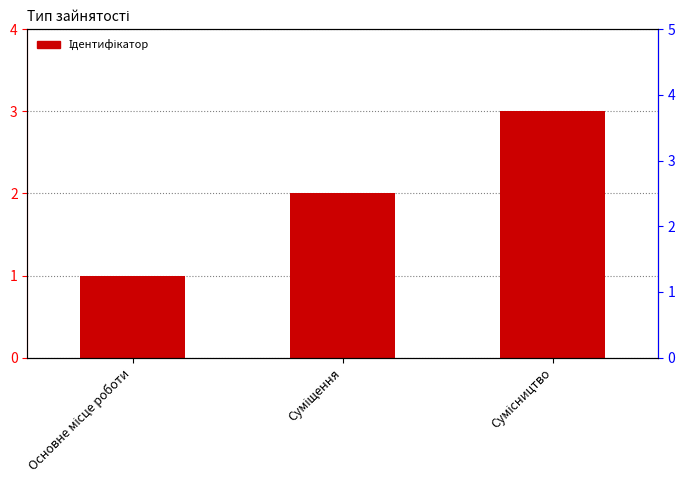

What is the difference between the values at Сумісництво and Суміщення?

1